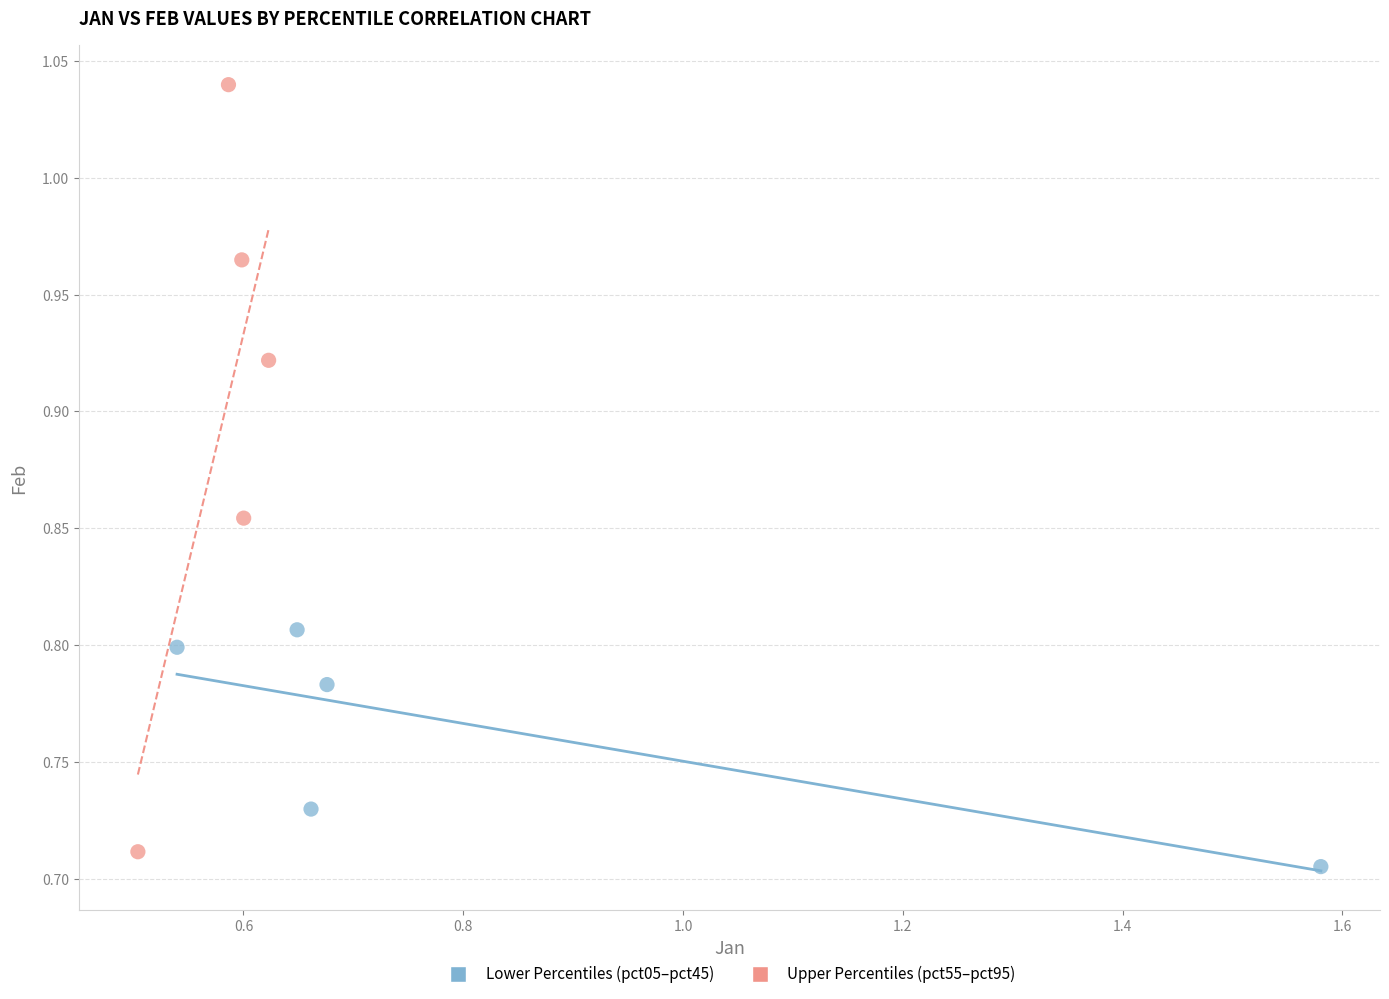

Which series reaches the maximum Y coordinate?

Upper Percentiles (pct55–pct95)